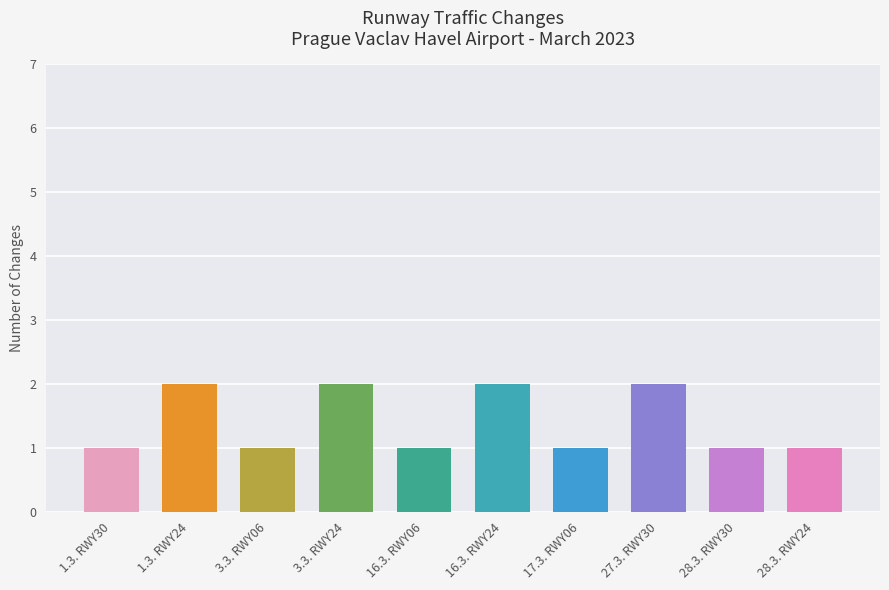

What is the sum of all values?

14